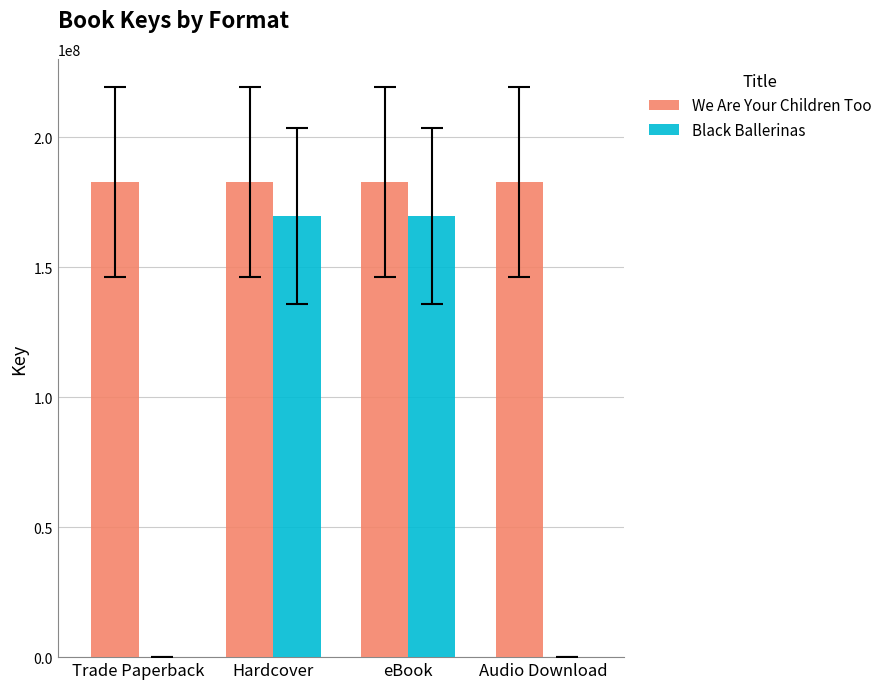

Which series changed the most between Trade Paperback and Hardcover?

Black Ballerinas